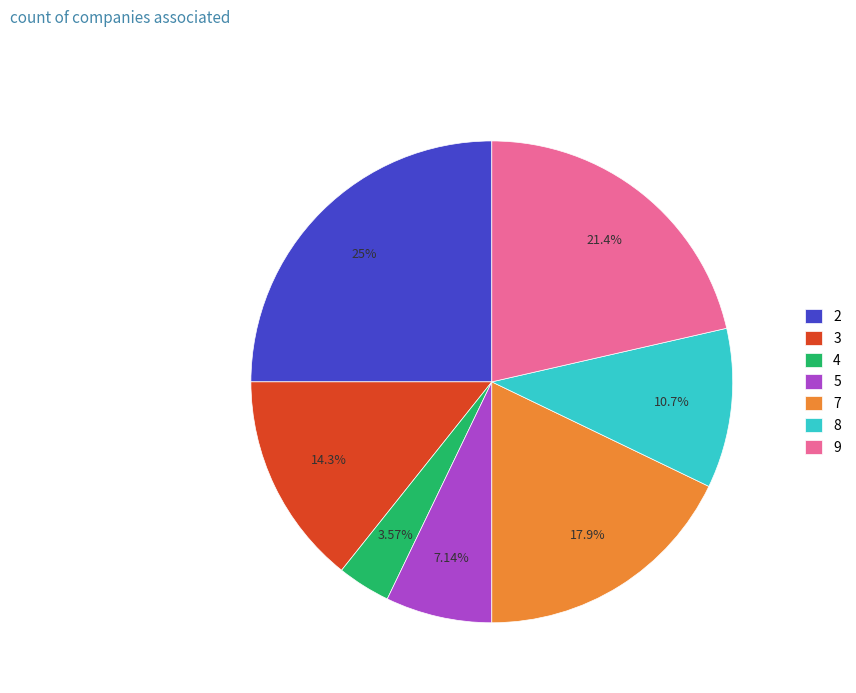

What percentage is the 8 slice, to the nearest percent?

11%